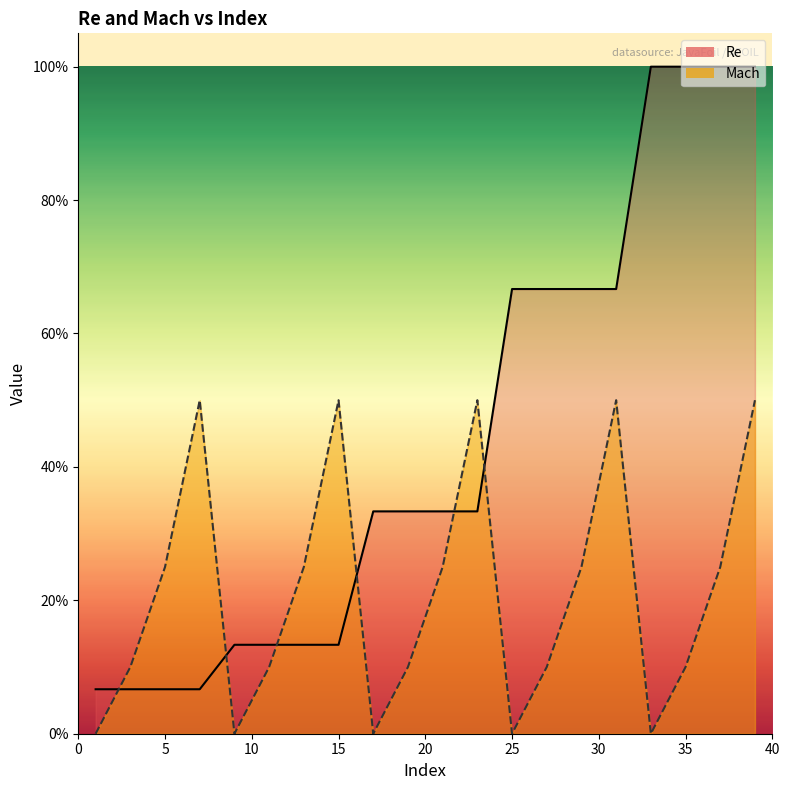

What are all the series names shown in the legend?

Re, Mach